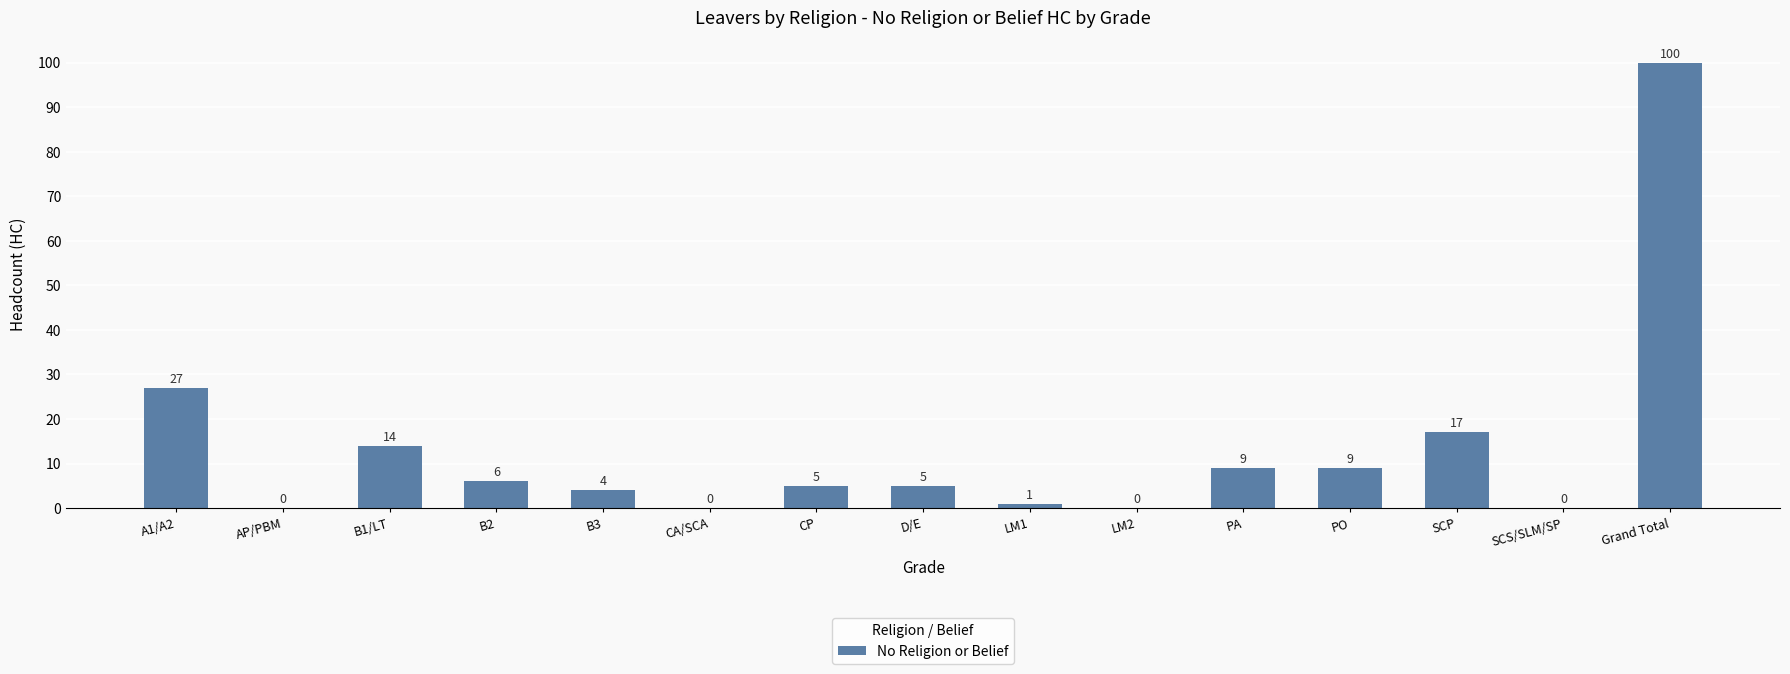

What is the change in value from B1/LT to B3?

-10